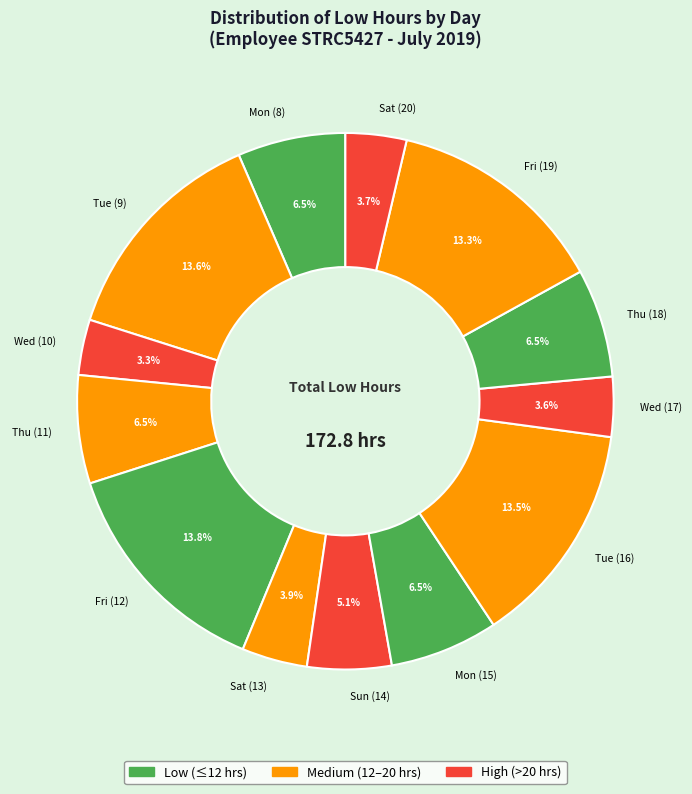

Do Mon (8) and Thu (18) together represent more than half of the pie?

No